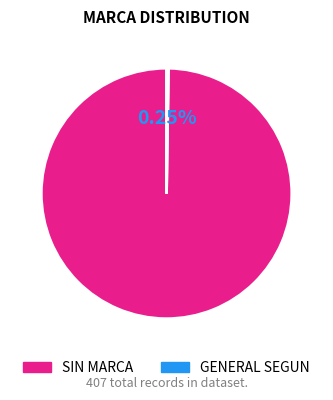

True or false: SIN MARCA accounts for 100% of the total.

True